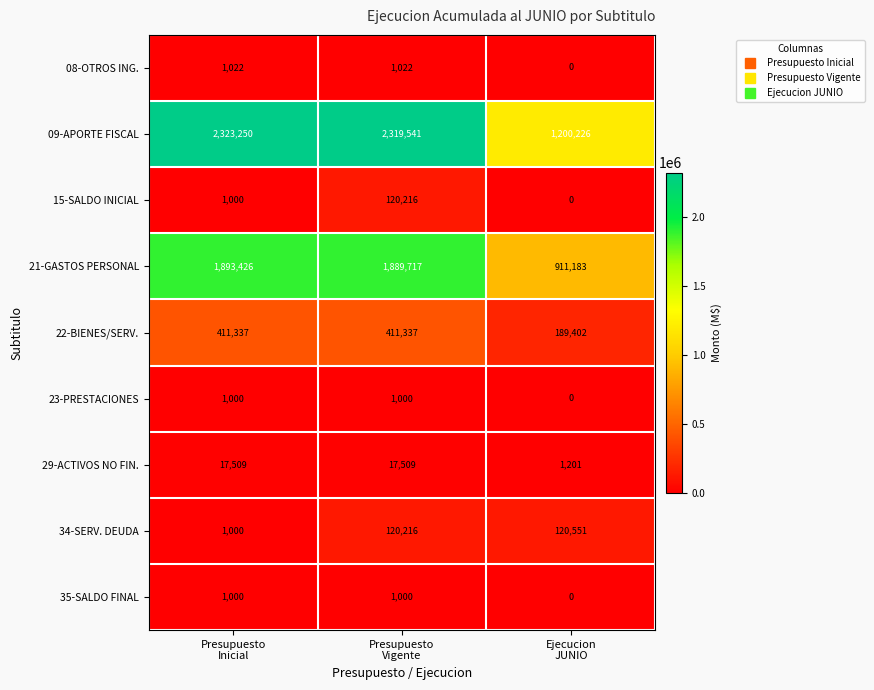

Reading right to left, list all the values displayed in this chart.

08-OTROS ING.: 0	1022	1022
09-APORTE FISCAL: 1200226	2319541	2323250
15-SALDO INICIAL: 0	120216	1000
21-GASTOS PERSONAL: 911183	1889717	1893426
22-BIENES/SERV.: 189402	411337	411337
23-PRESTACIONES: 0	1000	1000
29-ACTIVOS NO FIN.: 1201	17509	17509
34-SERV. DEUDA: 120551	120216	1000
35-SALDO FINAL: 0	1000	1000